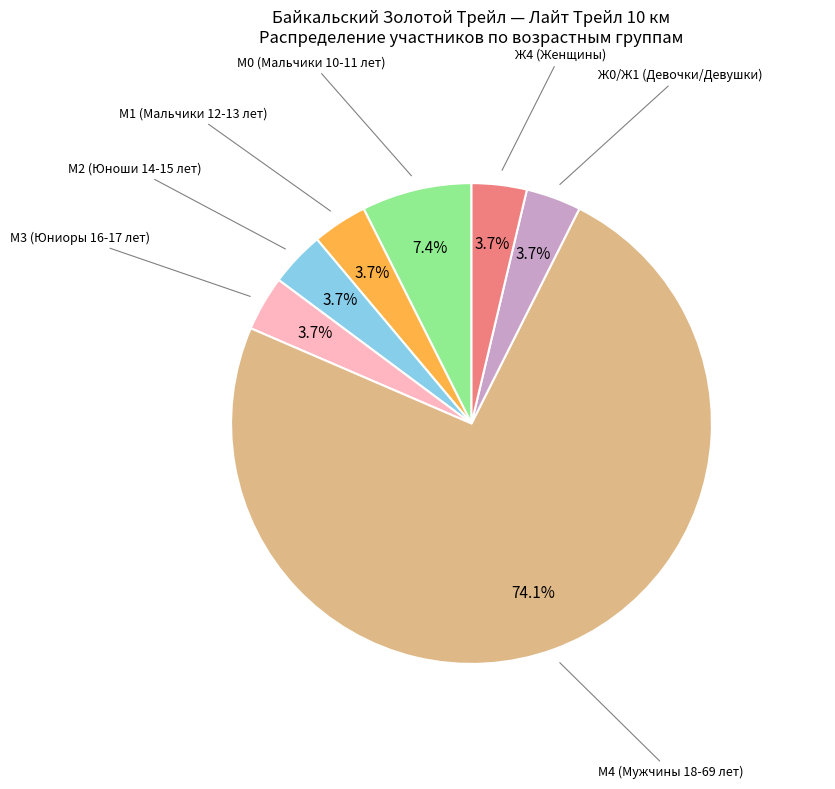

To the nearest percent, what percentage of the pie is М2 (Юноши 14-15 лет)?

4%